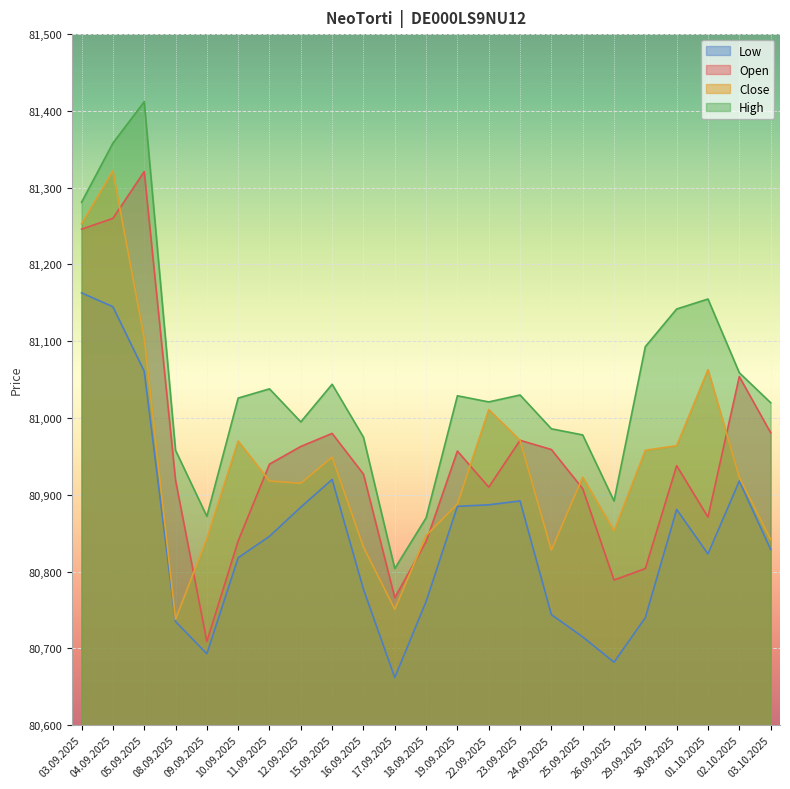

At which category does Close reach its first local peak?

04.09.2025